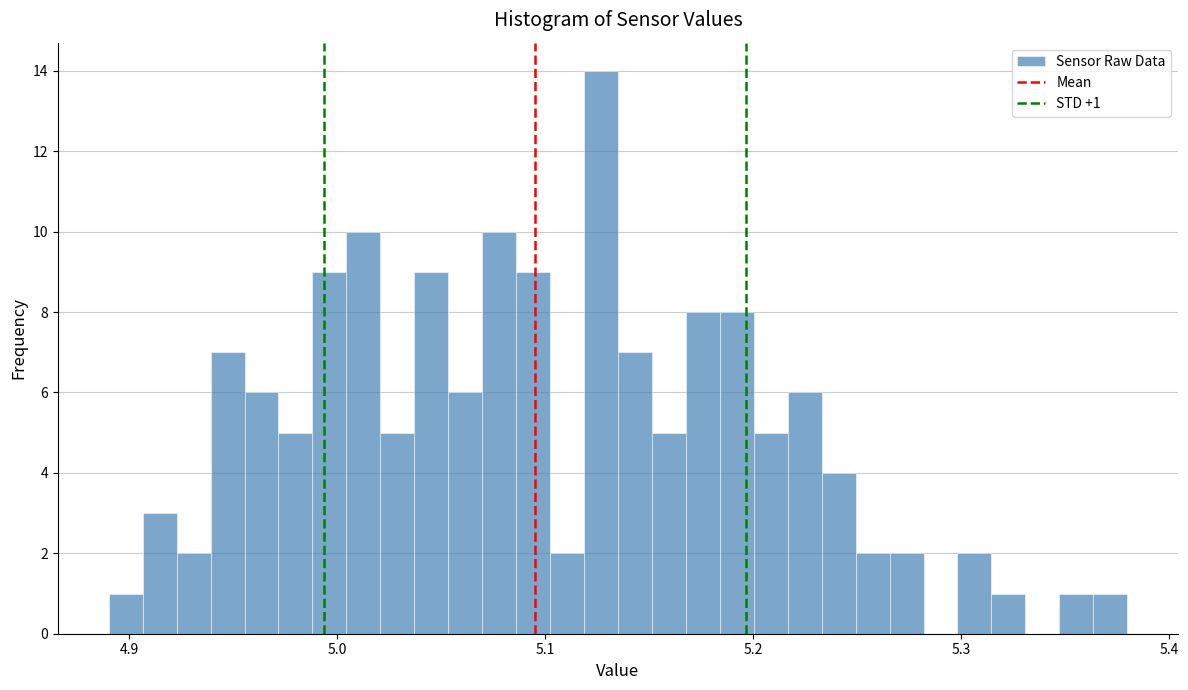

Around what value on the x-axis is the tallest bar? Give the approximate position of its centre, as read against the axis.

5.13